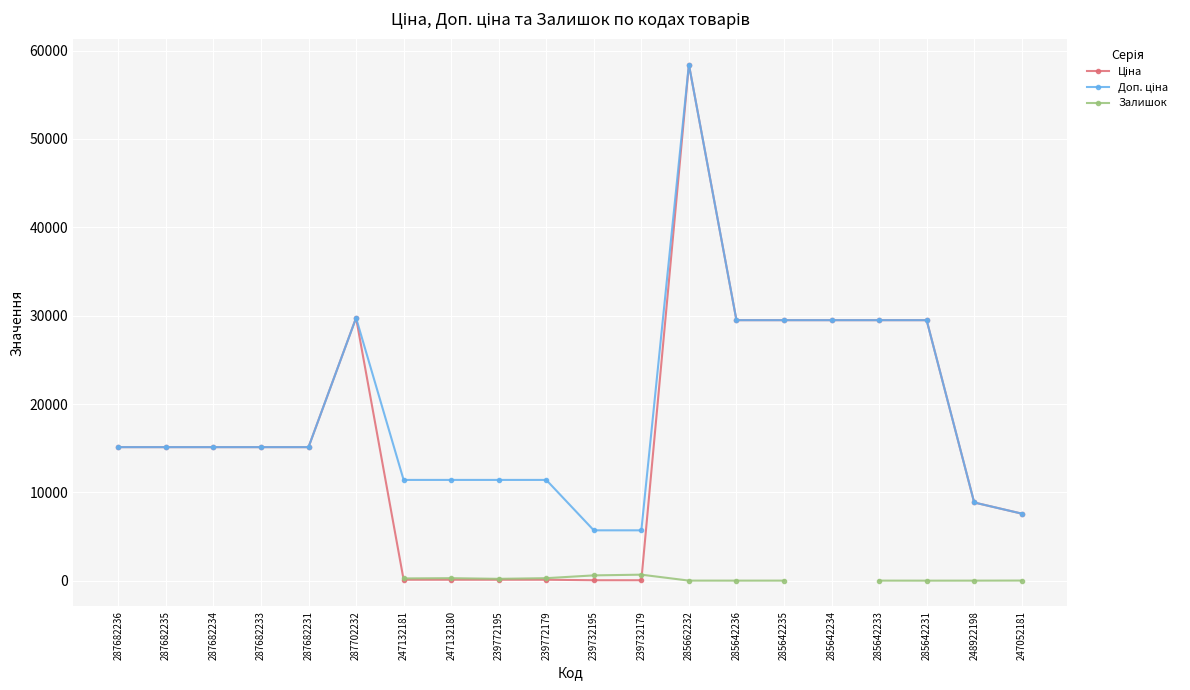

True or false: Доп. ціна and Залишок cross at least once.

False